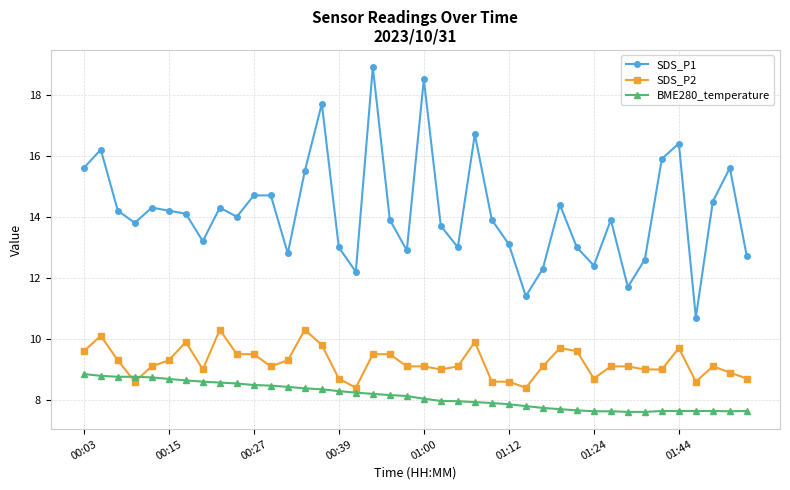

What is the value of the SDS_P2 point at the 21st from the left?

9.1